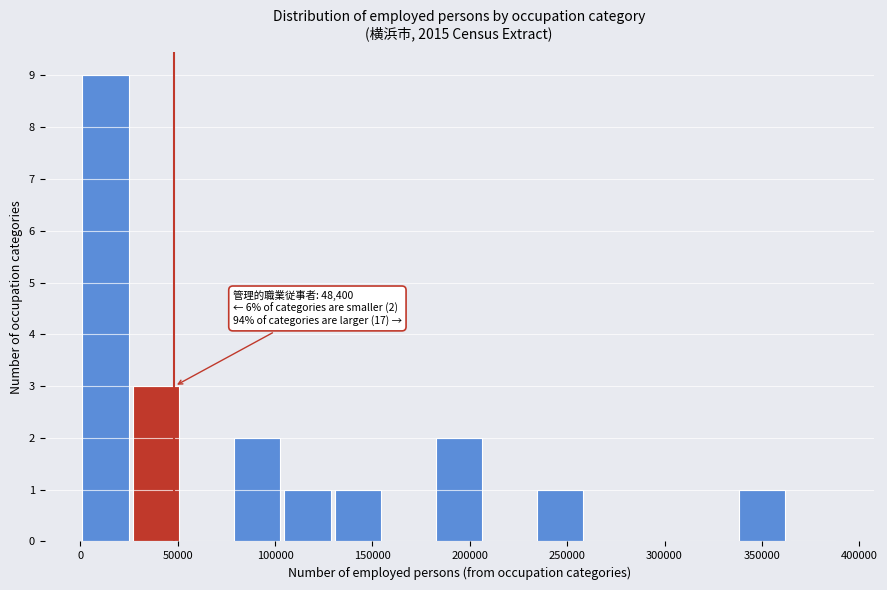

Over which range of the x-axis is the bar tallest?

0 to 25000